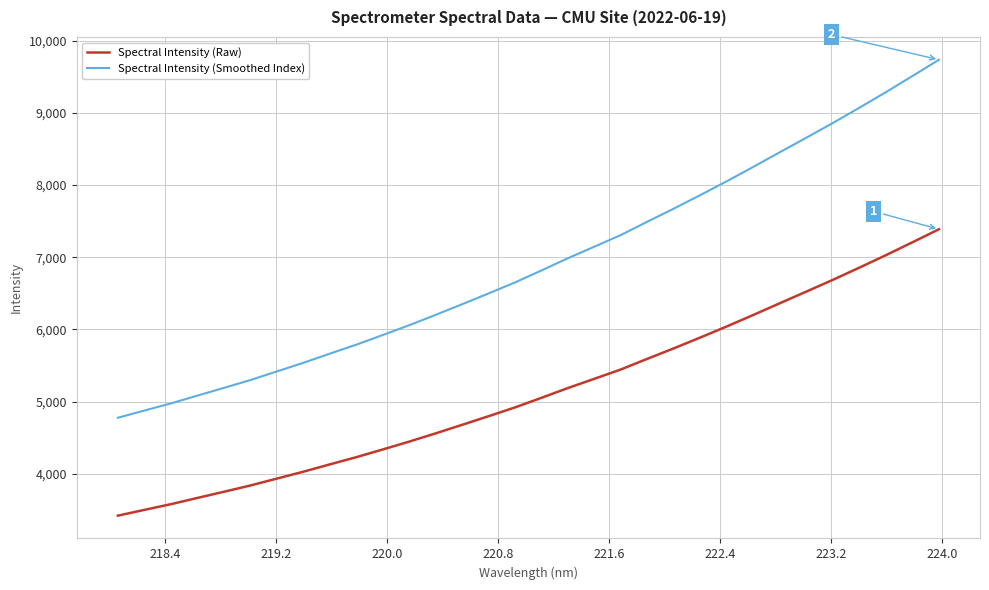

What is the smallest value displayed?

3422.0